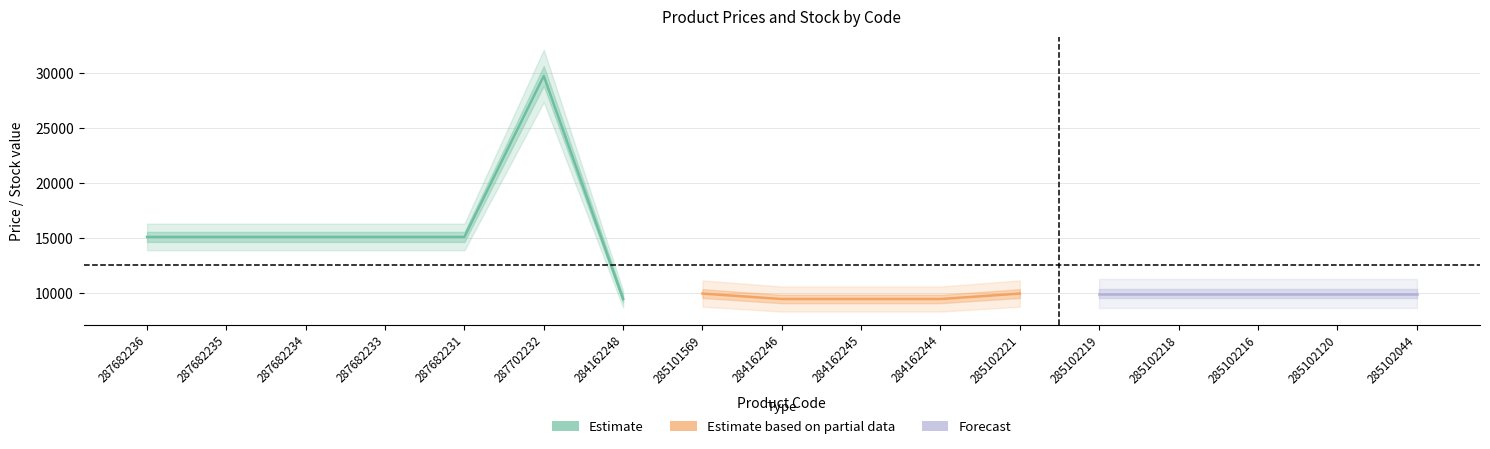

The value of Ціна at 285102120 is 5387.7. True or false?

False